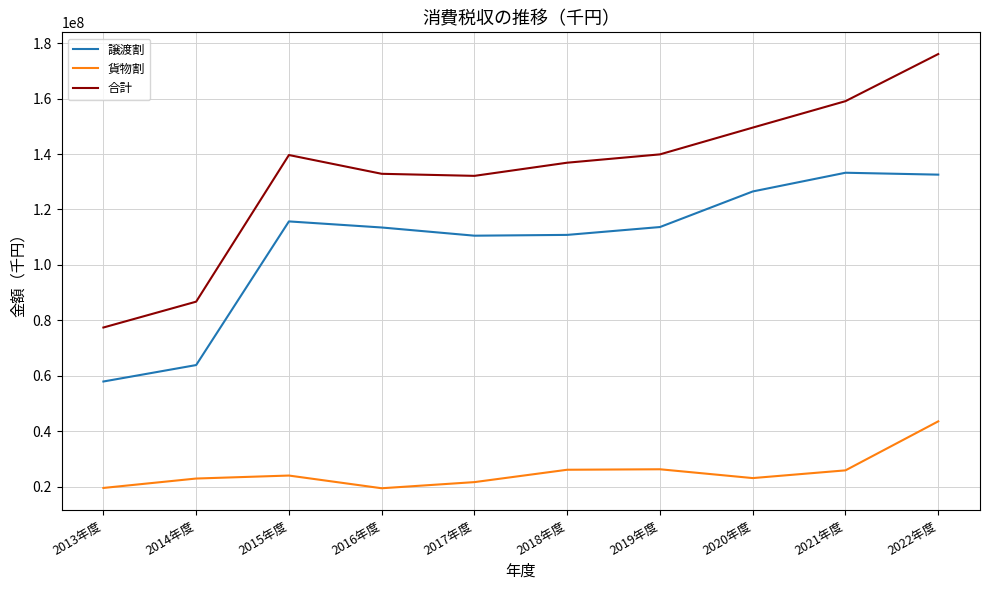

List the series in order of their peak value, highest first.

合計, 譲渡割, 貨物割